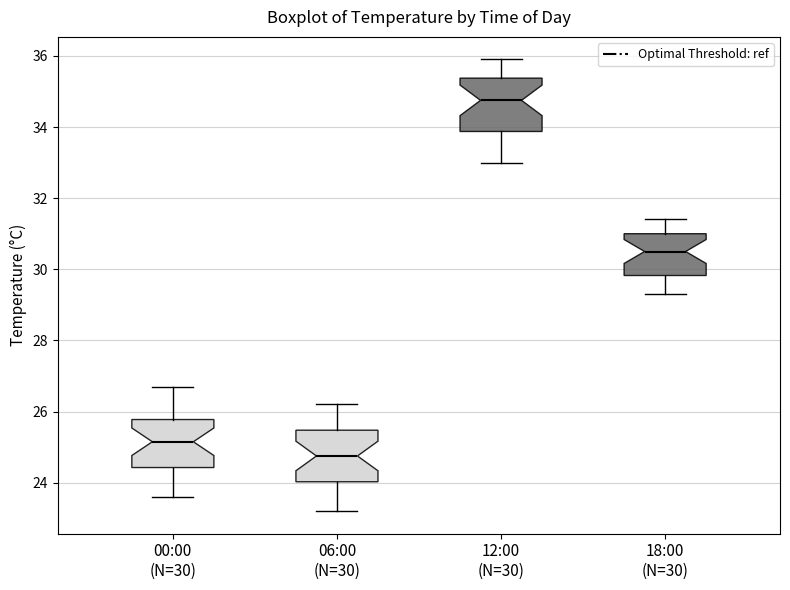

Which box's median line is the highest?

12:00 (N=30)